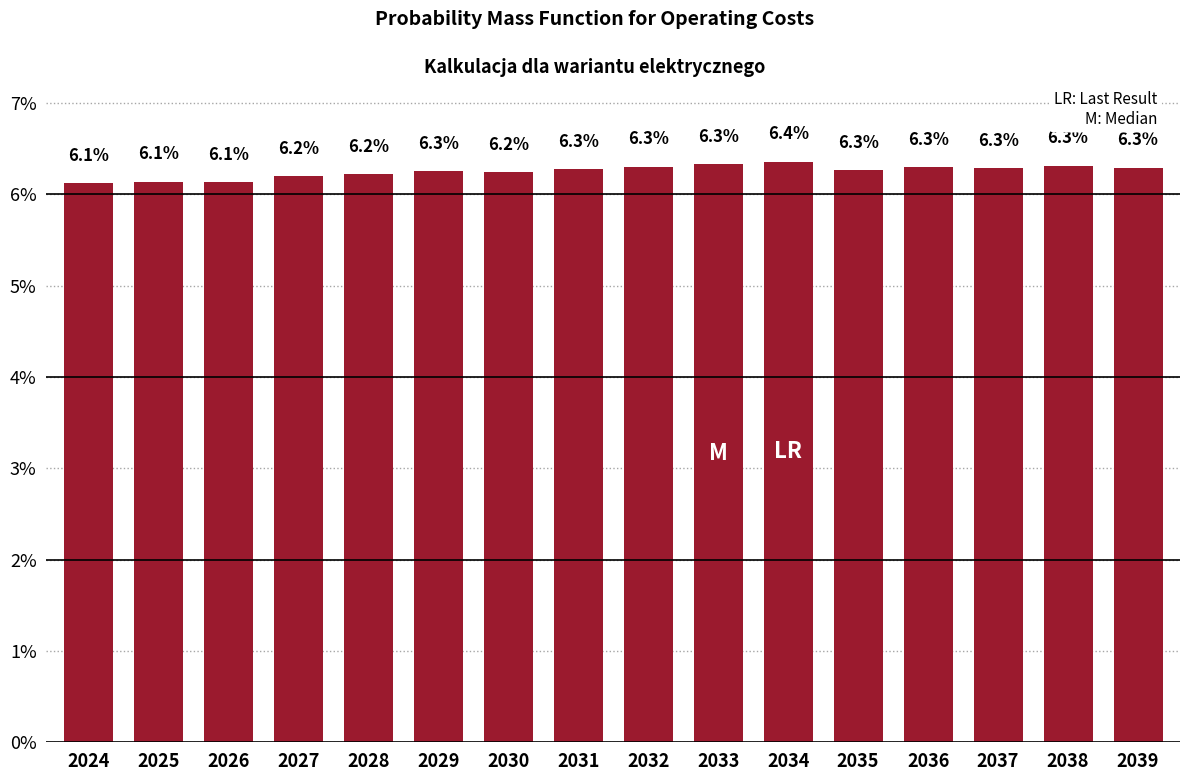

Reading left to right, transcribe all the data shown in this chart.

2024=6.1	2025=6.1	2026=6.1	2027=6.2	2028=6.2	2029=6.3	2030=6.2	2031=6.3	2032=6.3	2033=6.3	2034=6.4	2035=6.3	2036=6.3	2037=6.3	2038=6.3	2039=6.3